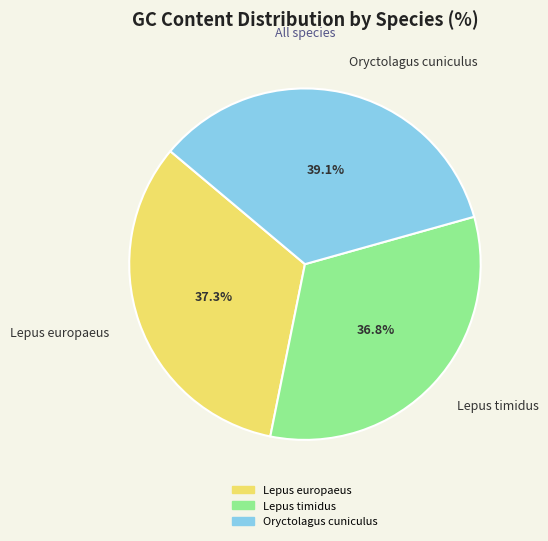

Is the sum of Oryctolagus cuniculus and Lepus europaeus greater than half?

Yes